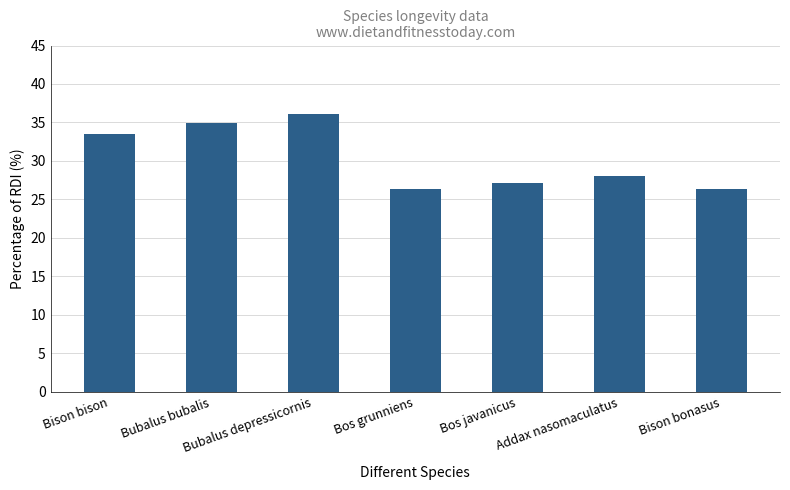

Is it true that the value at Bubalus depressicornis is 36.1?

True